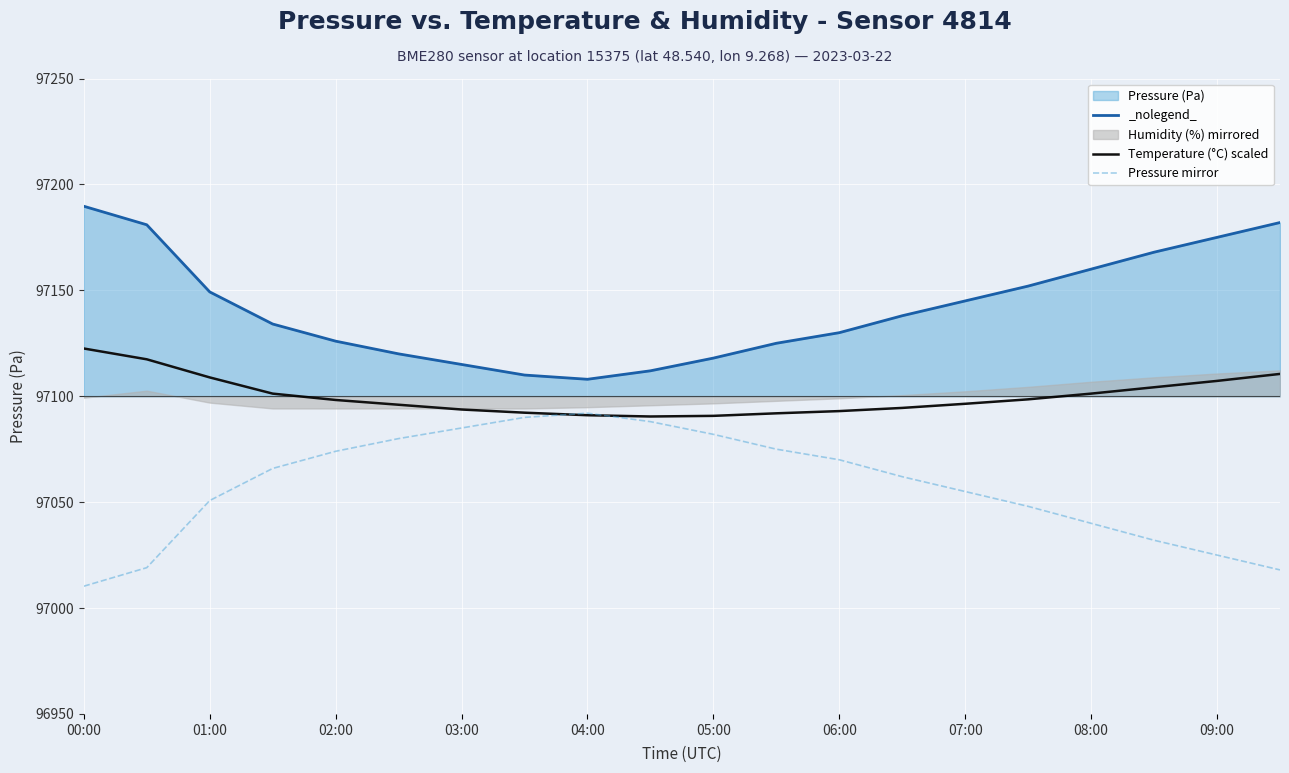

What is the sum of the pressure mirror values at 03:00 and 05:00?

194167.0